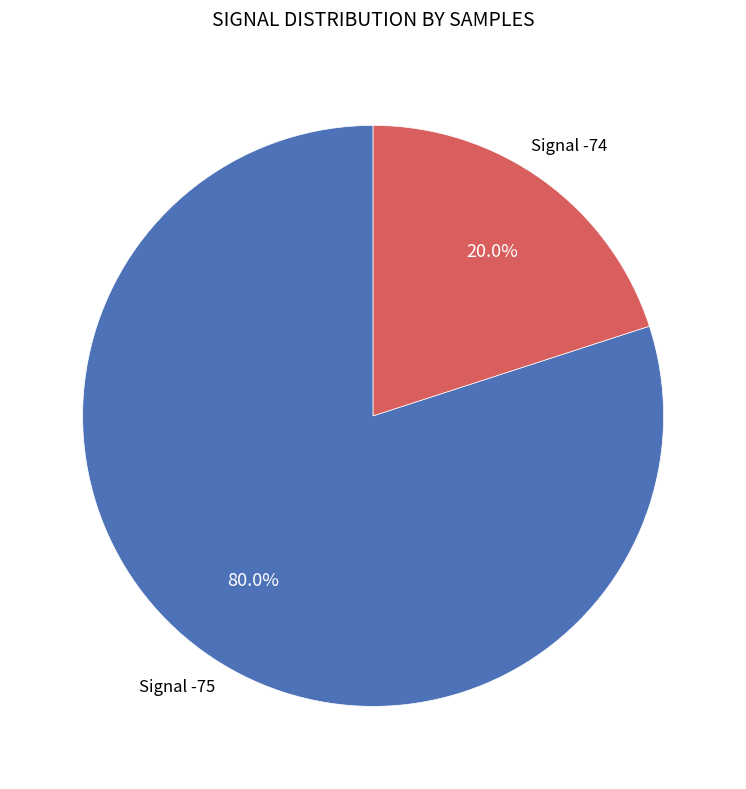

Is there any slice that represents more than half of the pie?

Yes